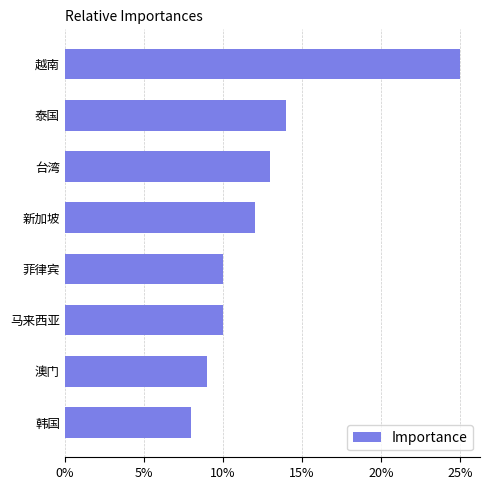

Which label corresponds to the largest value in the chart?

越南